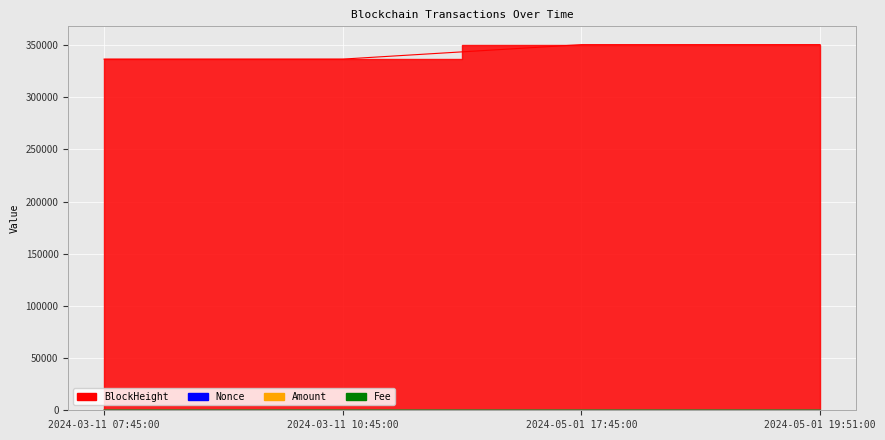

What is the average value of the Fee series?

0.1